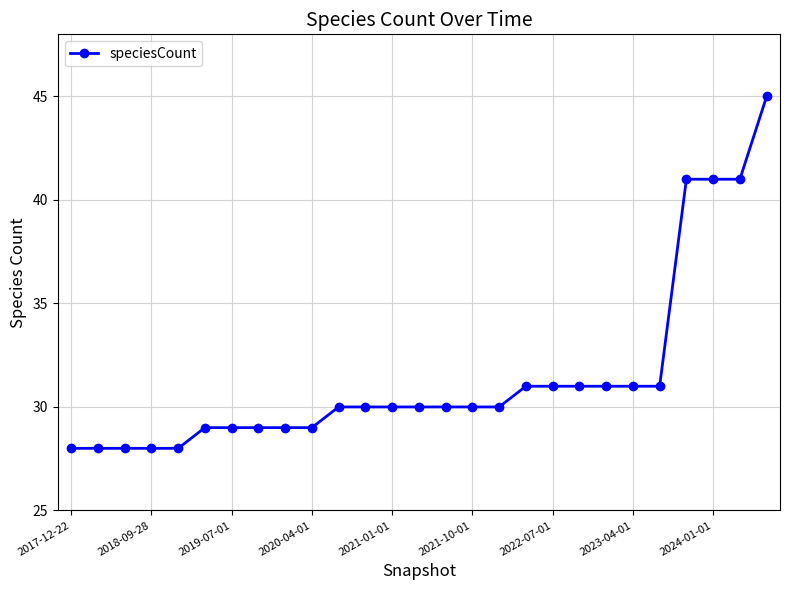

What is the smallest value displayed?

28